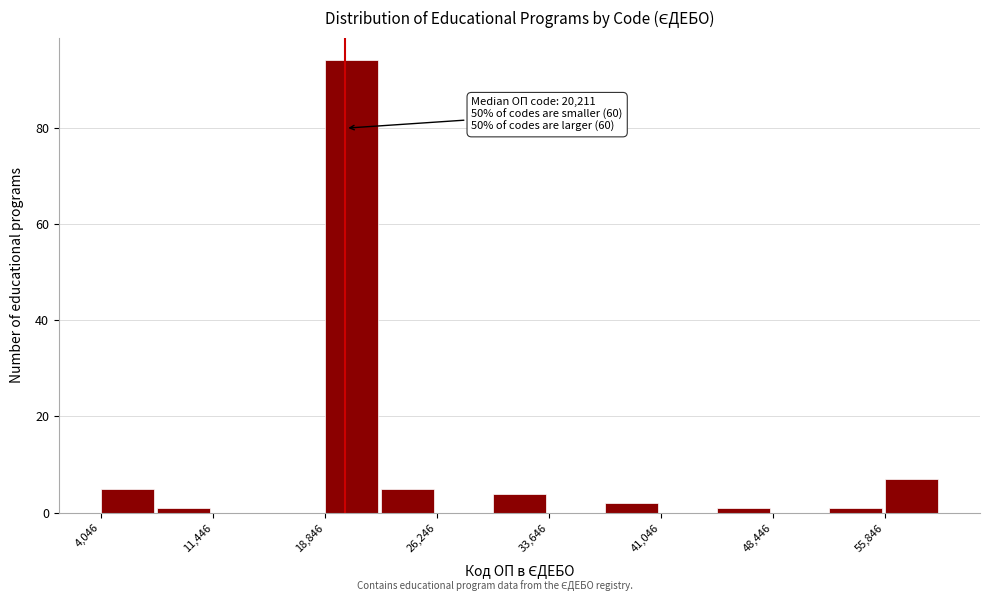

Read against the x-axis, roughly where is the centre of the tallest bar?

21000